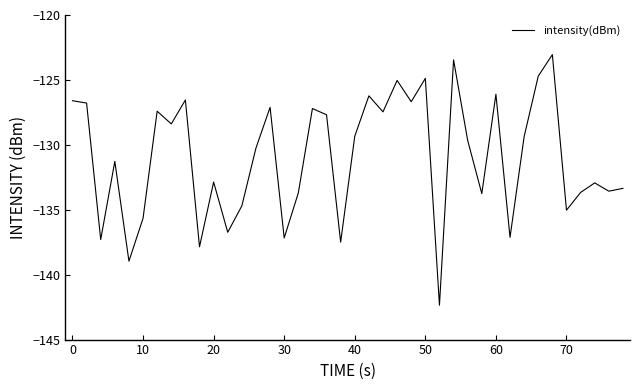

What is the smallest value displayed?

-142.4